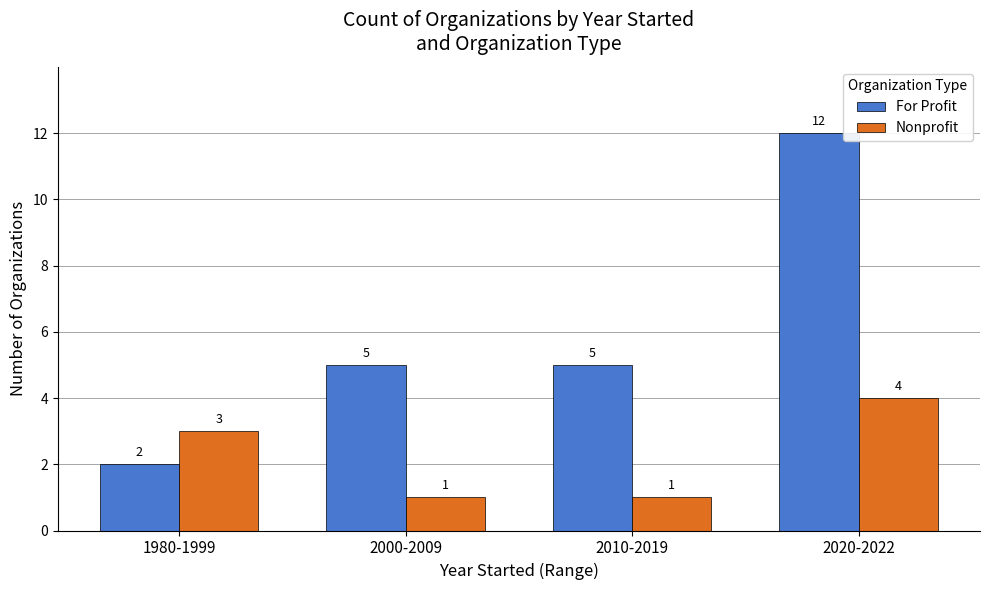

What is the average value of the Nonprofit series?

2